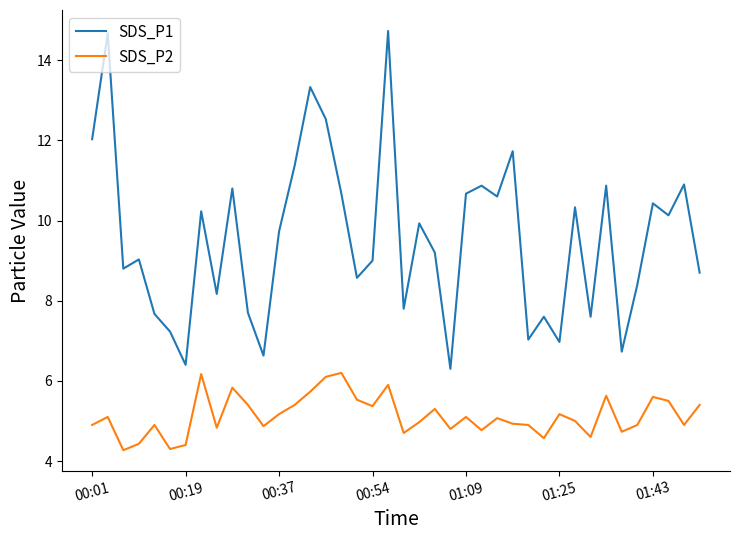

Which series has the largest range (max minus min)?

SDS_P1